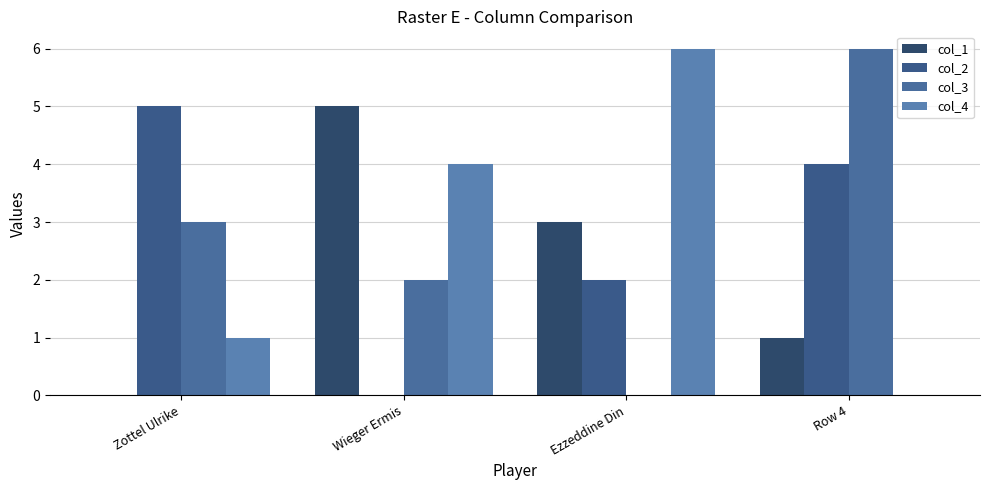

How many positive values does the col_2 series have?

3